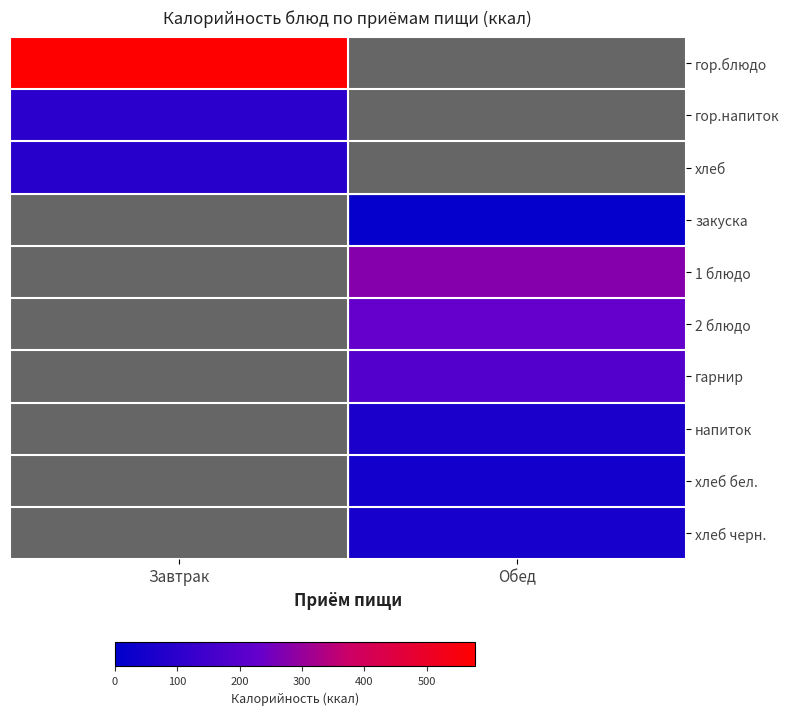

Reading left to right, extract all data points from this chart.

гор.блюдо: Завтрак=577.6	Обед=0.0
гор.напиток: Завтрак=100.6	Обед=0.0
хлеб: Завтрак=93.2	Обед=0.0
закуска: Завтрак=0.0	Обед=14.2
1 блюдо: Завтрак=0.0	Обед=275.6
2 блюдо: Завтрак=0.0	Обед=229.2
гарнир: Завтрак=0.0	Обед=190.9
напиток: Завтрак=0.0	Обед=61.3
хлеб бел.: Завтрак=0.0	Обед=46.6
хлеб черн.: Завтрак=0.0	Обед=52.2